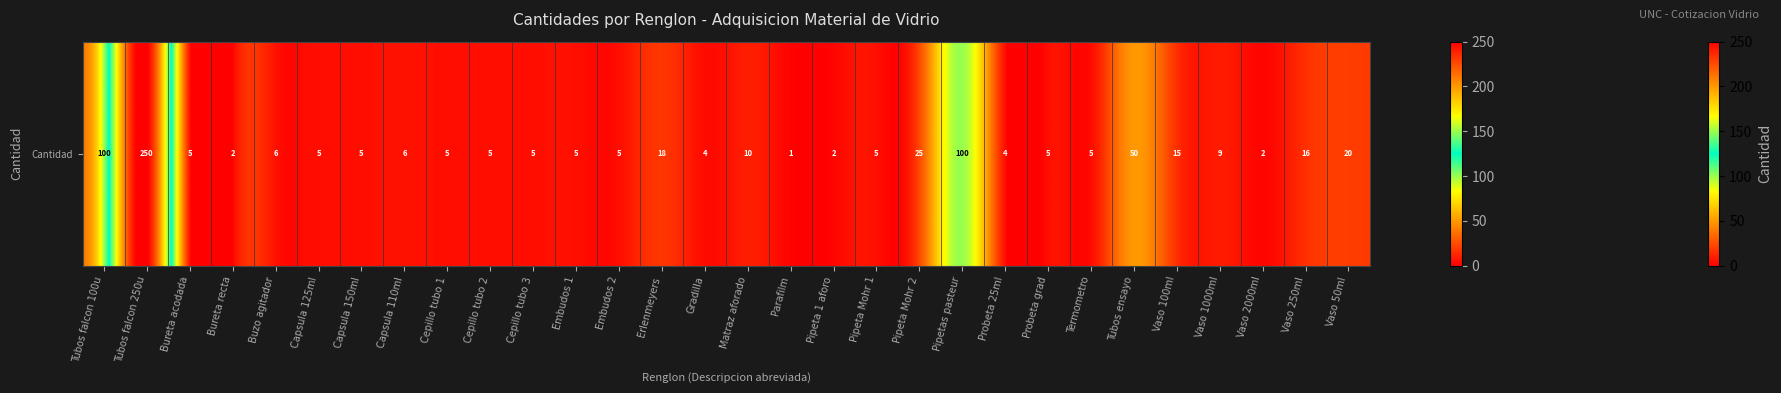

Between Embudos 1 and Vaso 1000ml, which is larger?

Vaso 1000ml